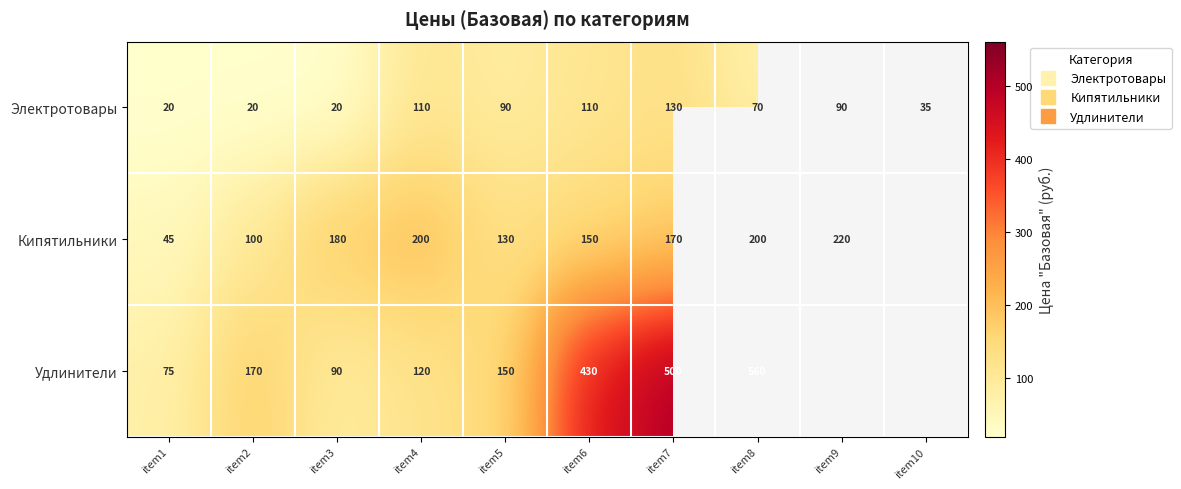

What is the difference between the Электротовары values at item5 and item6?

20.0